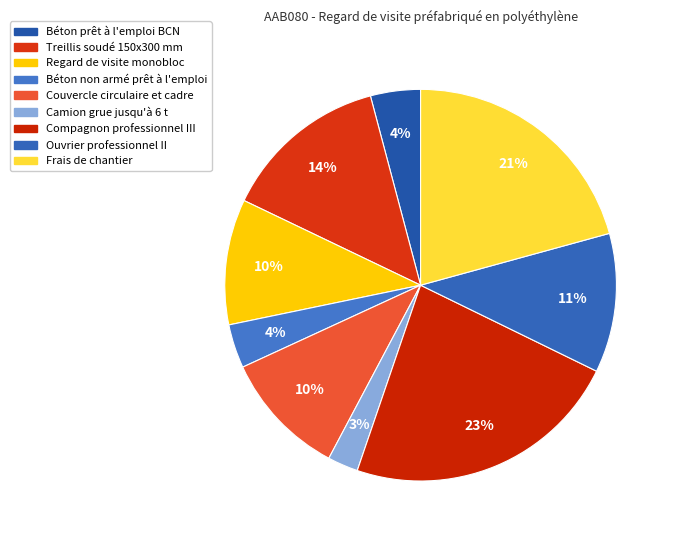

How much of the chart is everything except Compagnon professionnel III?

77.0%